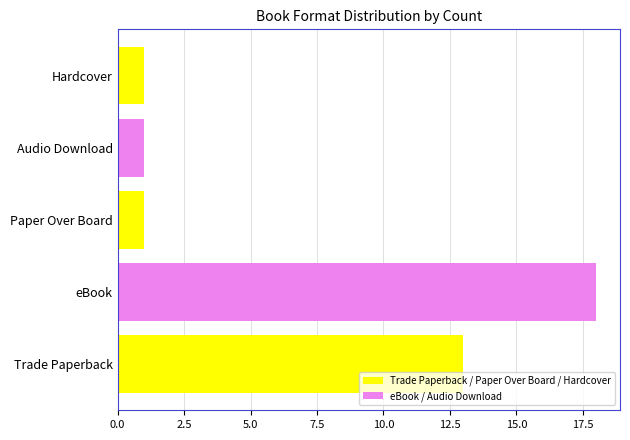

What is the average value?

7